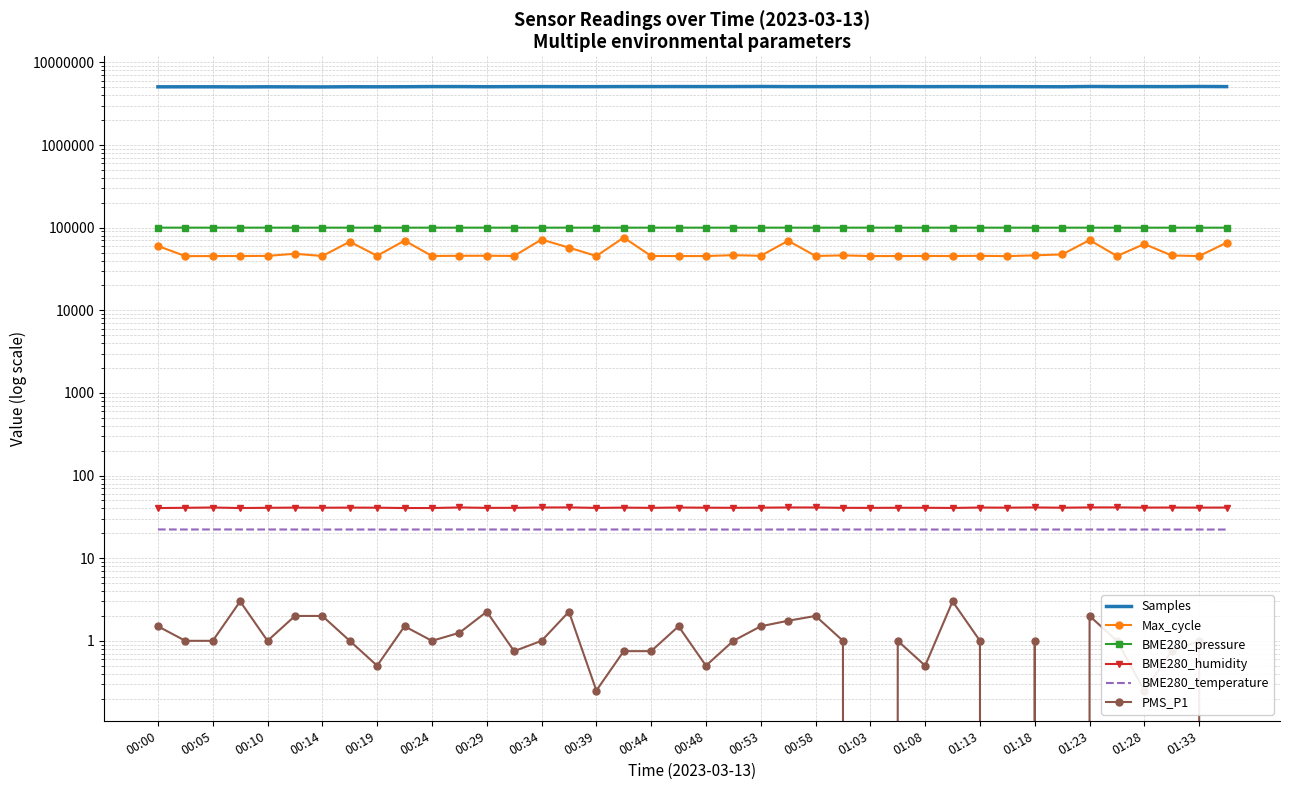

Where is the first local maximum for BME280_pressure?

00:24